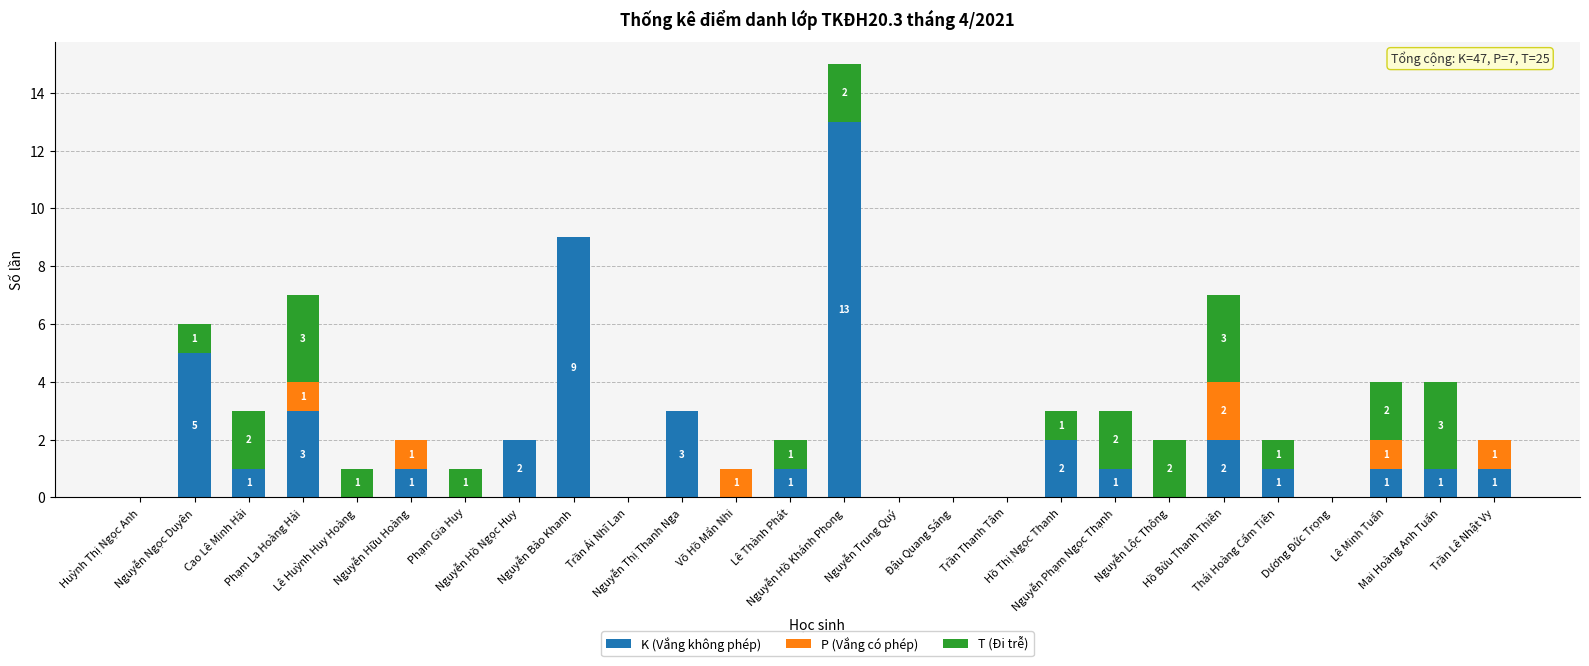

How many series are shown in this chart?

3